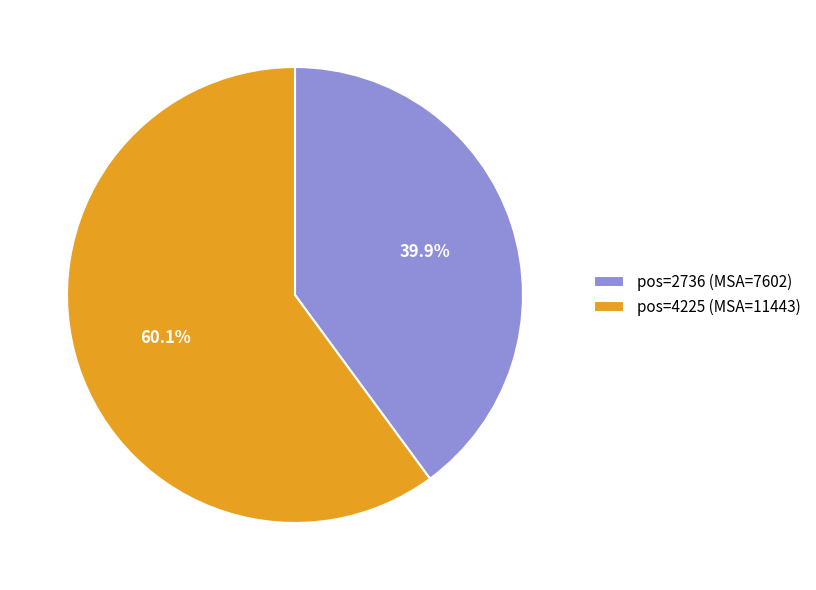

Which has a higher value, pos=4225 (MSA=11443) or pos=2736 (MSA=7602)?

pos=4225 (MSA=11443)